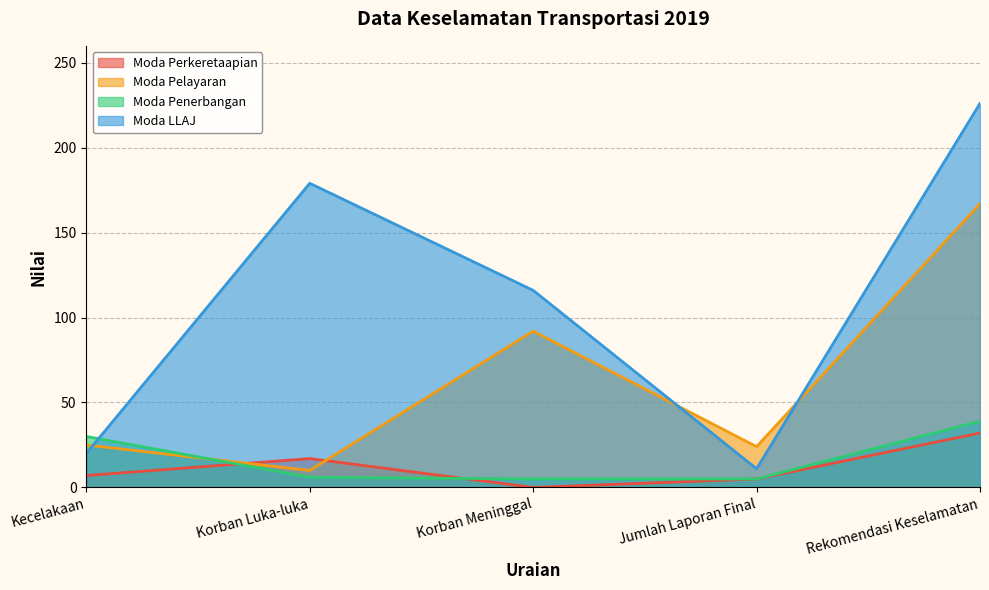

How many lines are shown in the chart?

4